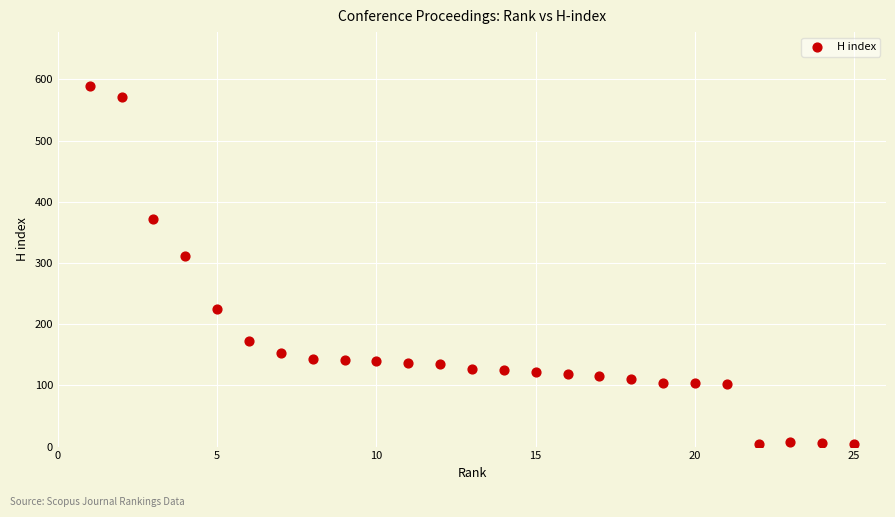

What Y value in the scatter plot is closest to 296?

312